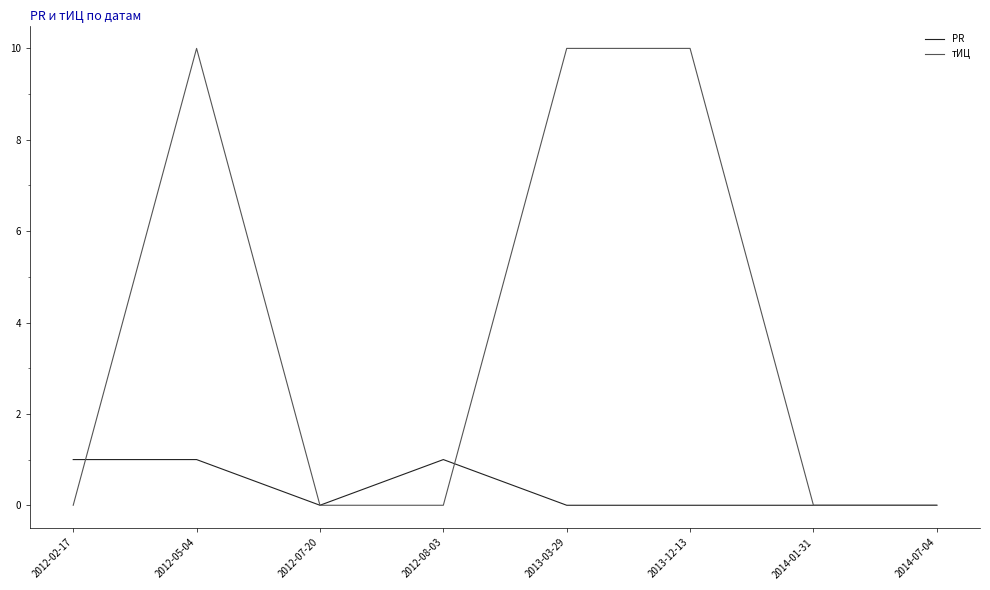

Rank the series by their average value, from highest to lowest.

тИЦ, PR